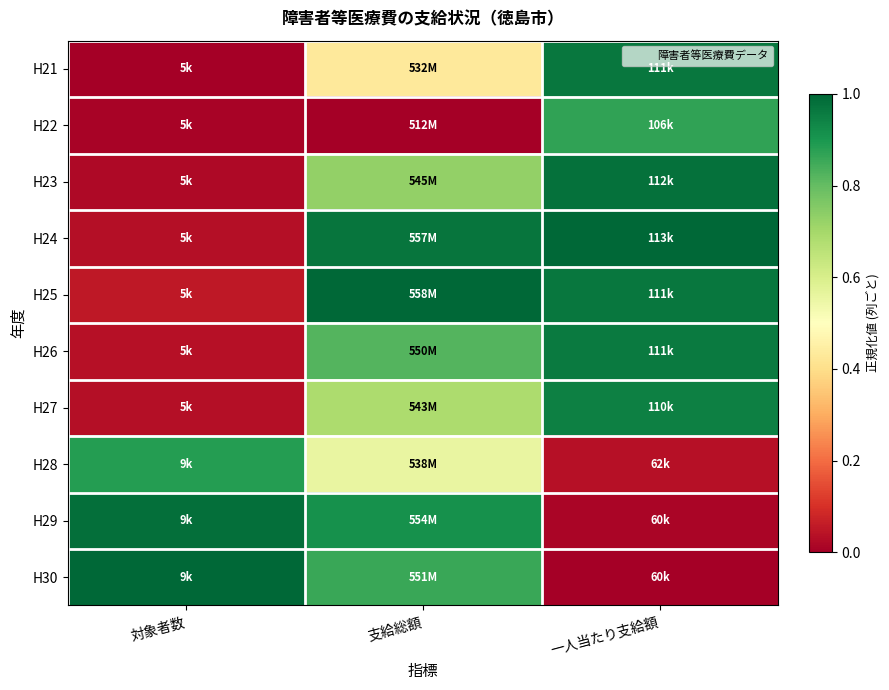

Reading right to left, extract all data points from this chart.

H21: 一人当たり支給額=1.0	支給総額=0.4	対象者数=0.0
H22: 一人当たり支給額=0.9	支給総額=0.0	対象者数=0.0
H23: 一人当たり支給額=1.0	支給総額=0.7	対象者数=0.0
H24: 一人当たり支給額=1.0	支給総額=1.0	対象者数=0.0
H25: 一人当たり支給額=1.0	支給総額=1.0	対象者数=0.1
H26: 一人当たり支給額=1.0	支給総額=0.8	対象者数=0.0
H27: 一人当たり支給額=0.9	支給総額=0.7	対象者数=0.0
H28: 一人当たり支給額=0.0	支給総額=0.6	対象者数=0.9
H29: 一人当たり支給額=0.0	支給総額=0.9	対象者数=1.0
H30: 一人当たり支給額=0.0	支給総額=0.9	対象者数=1.0